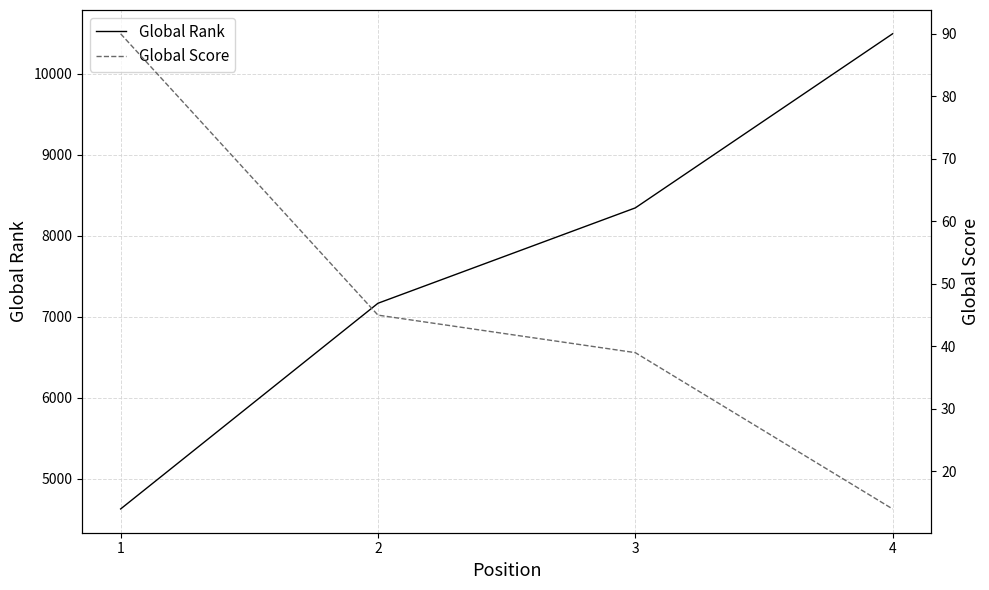

Is this an area chart (filled region under the line)?

No